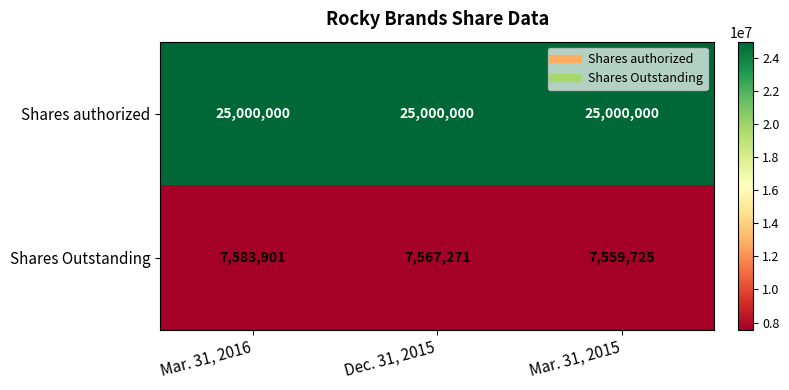

At Mar. 31, 2015, list the series in order from smallest to largest.

Shares Outstanding, Shares authorized